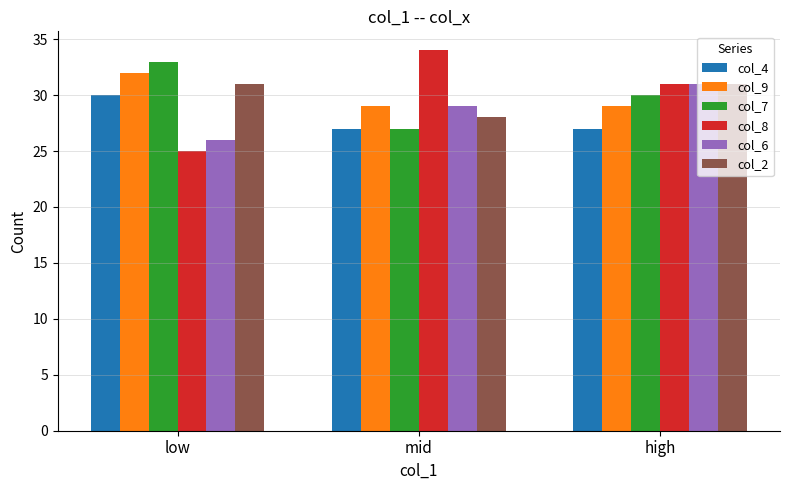

What position from the left is high?

3